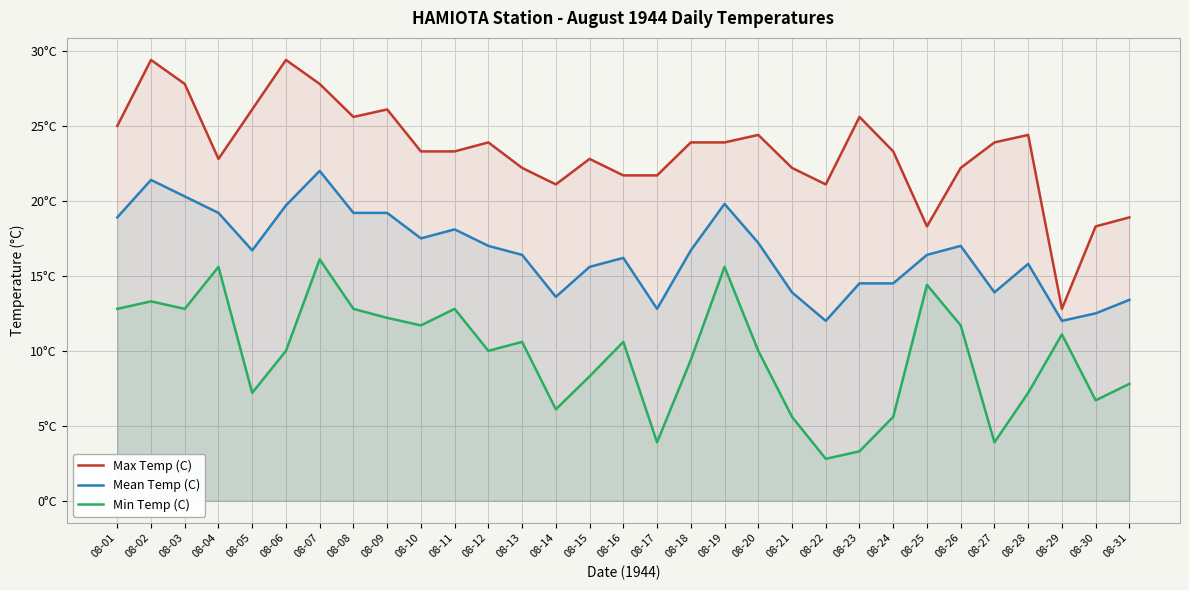

What is the value of the Max Temp (C) point at the 6th from the left?

29.4